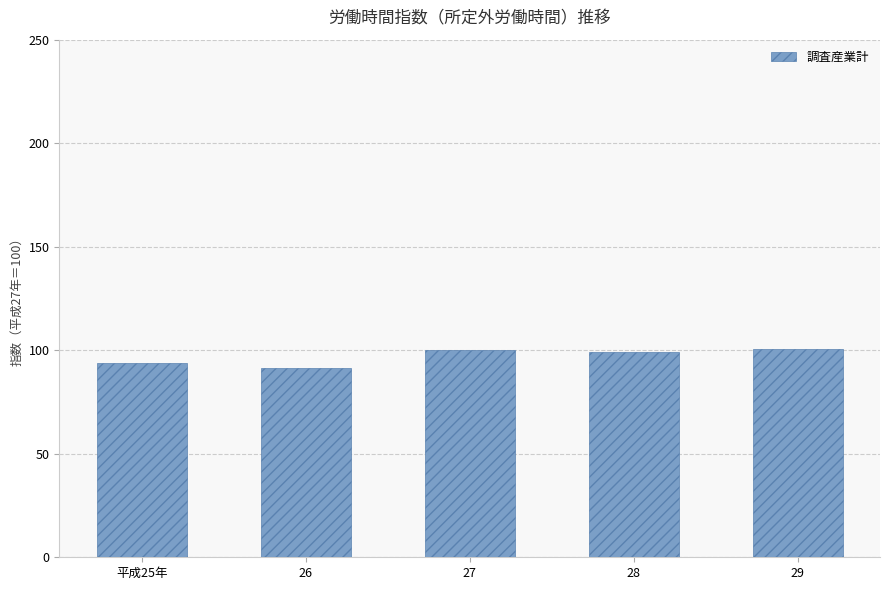

What position from the right is 平成25年?

5